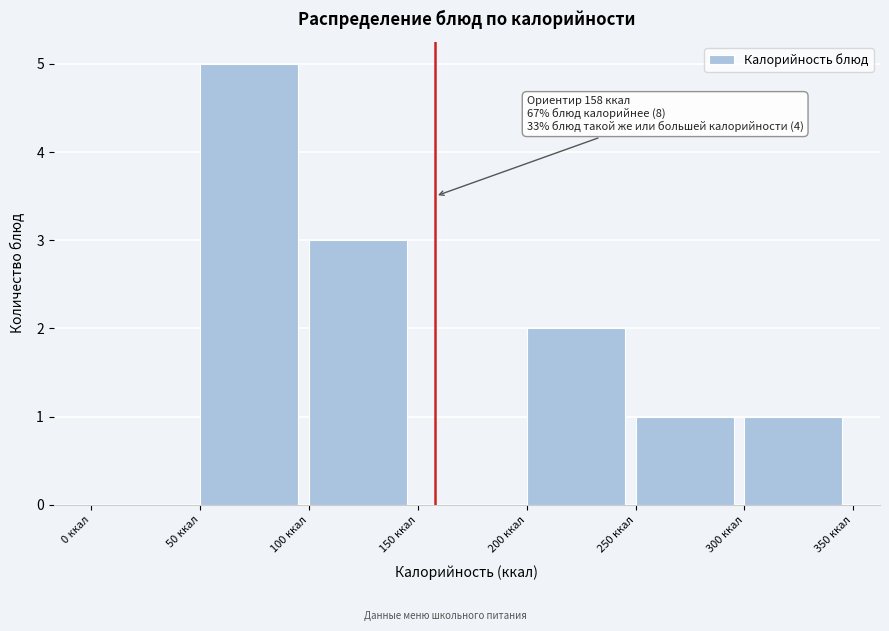

Which range on the x-axis has the tallest bar?

50 to 100